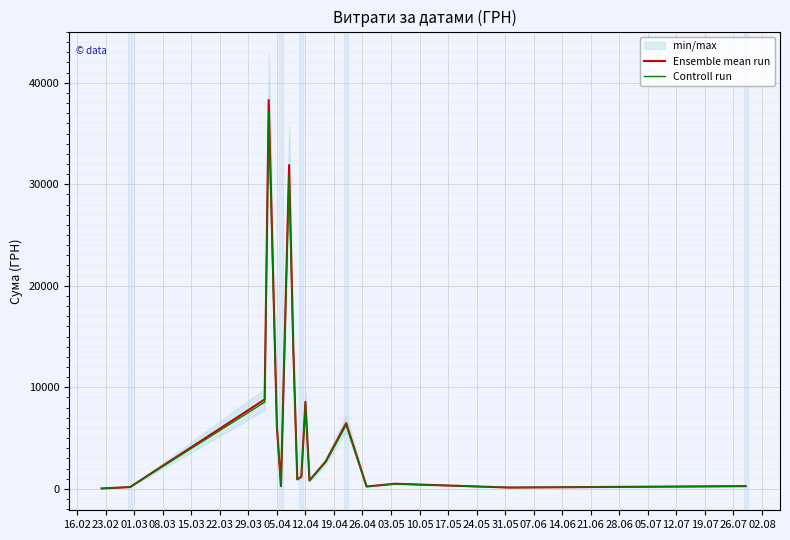

How many lines are shown in the chart?

2